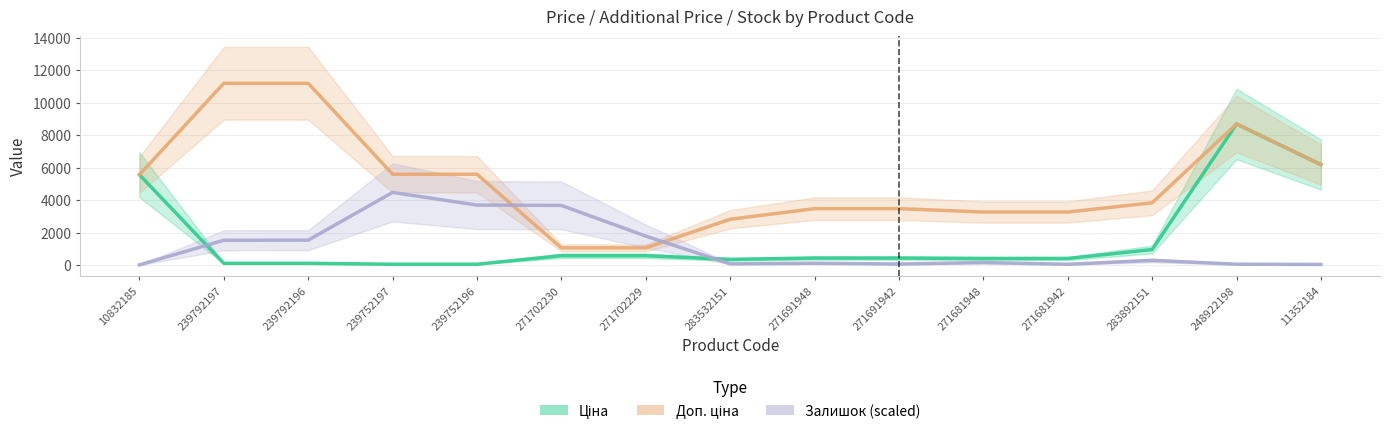

Which has a higher value, 271681942 or 239752196?

271681942